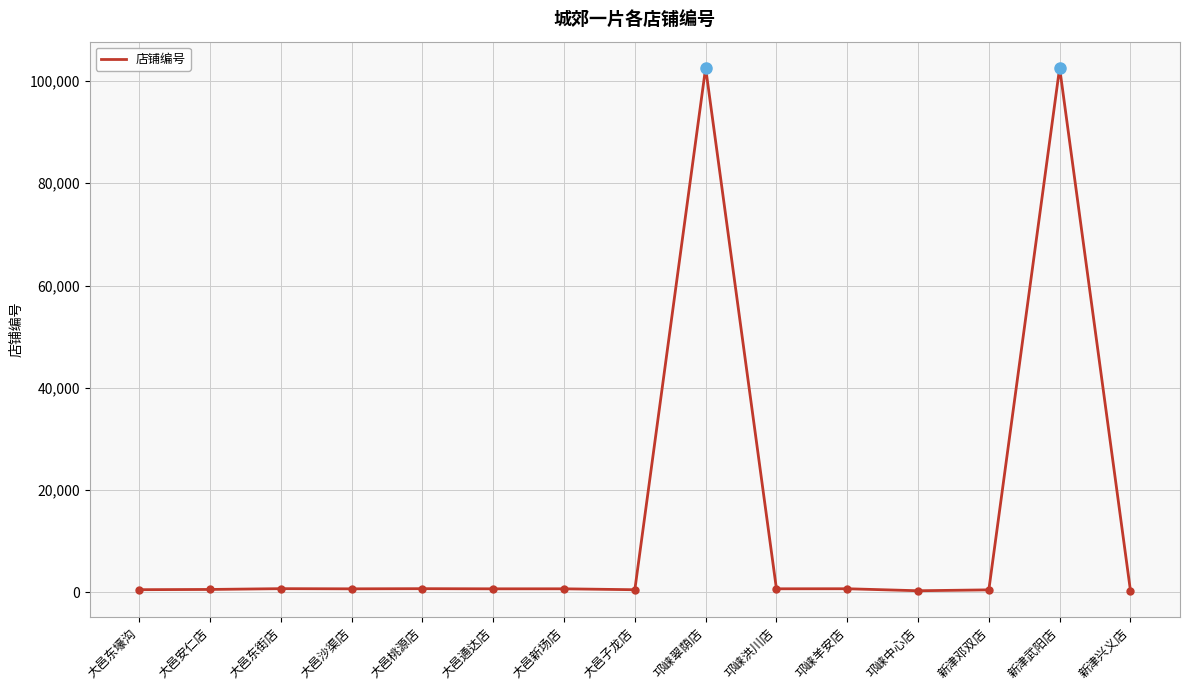

Between 新津武阳店 and 大邑东壕沟, which is larger?

新津武阳店